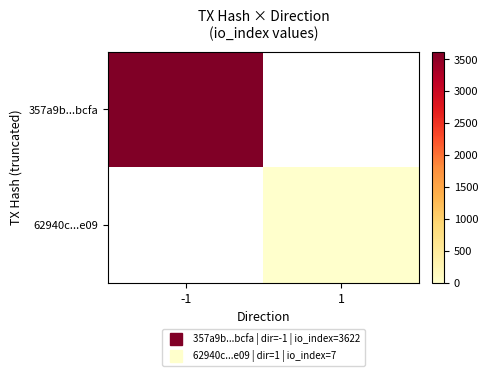

List the labels in order of 357a9b...bcfa value, largest first.

-1, 1